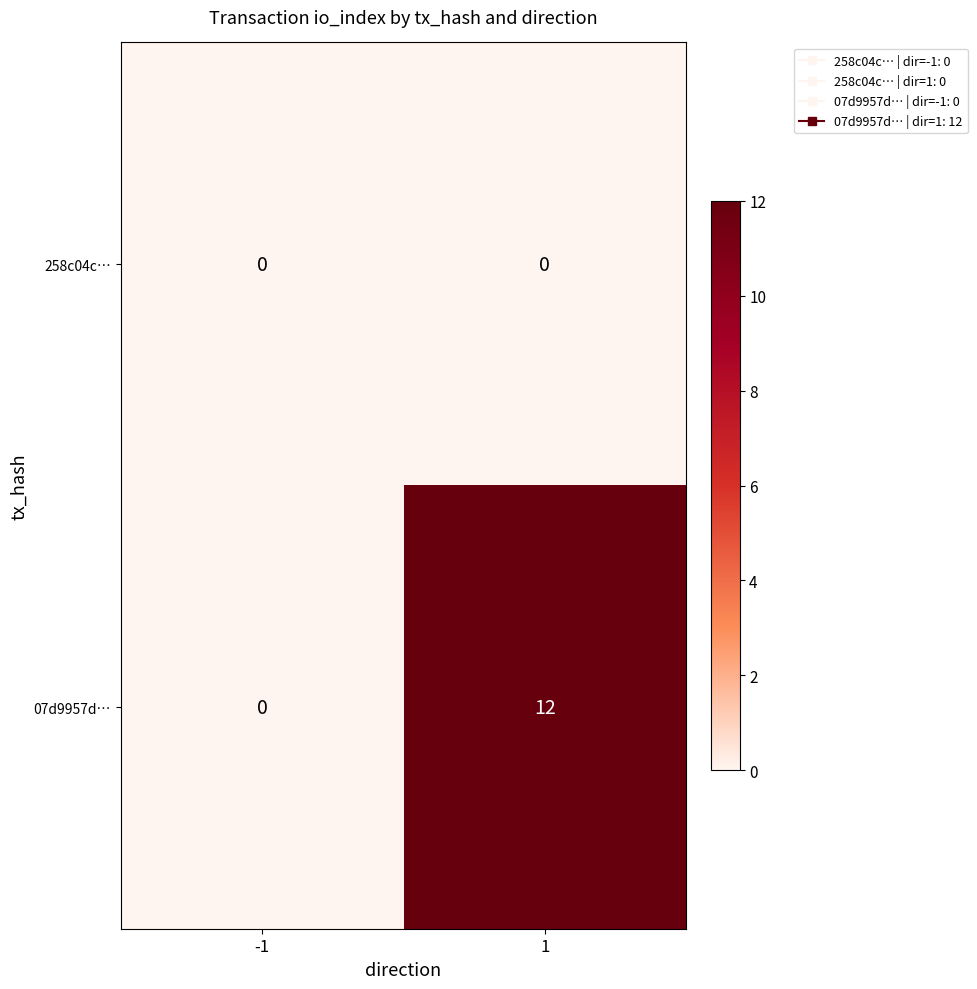

How many values in 07d9957d… are above zero?

1